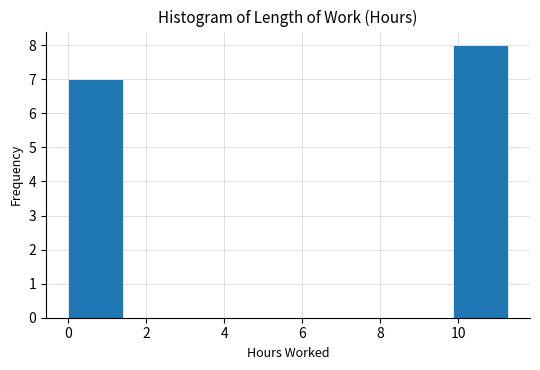

How tall is the bar that spans 9.8 to 11.2 on the x-axis? Neither the bar edges nor the heights are printed on the chart, so give them approximately, as read against the axes.

8